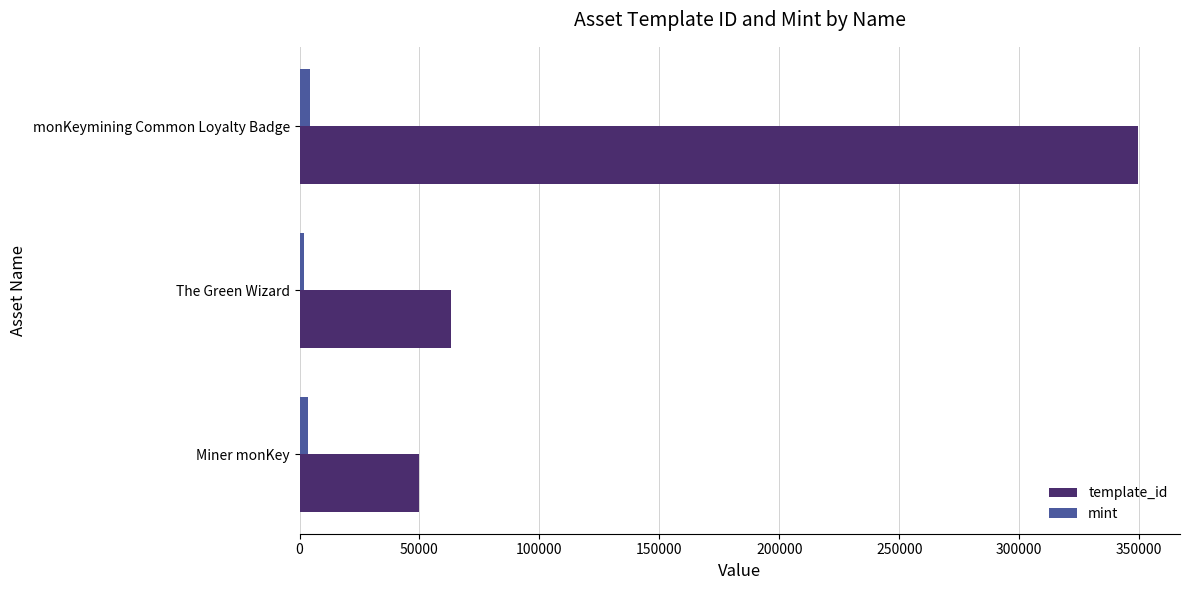

At which category is the sum across all series the highest?

monKeymining Common Loyalty Badge